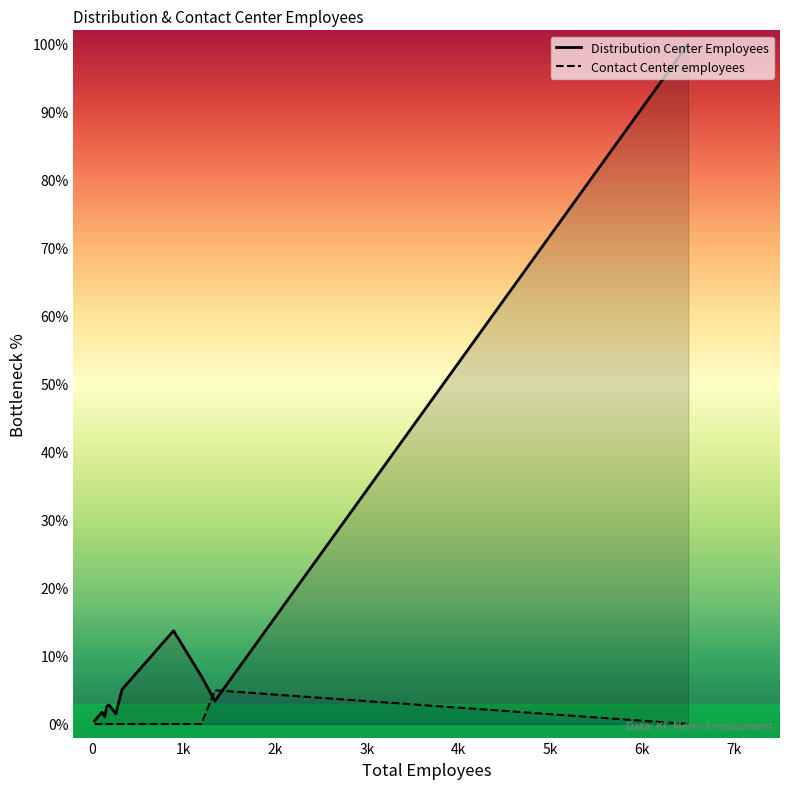

How many series are shown in this chart?

2